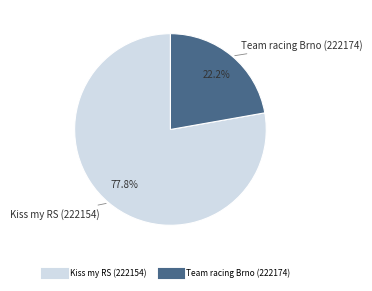

True or false: Kiss my RS (222154) accounts for 78% of the total.

True